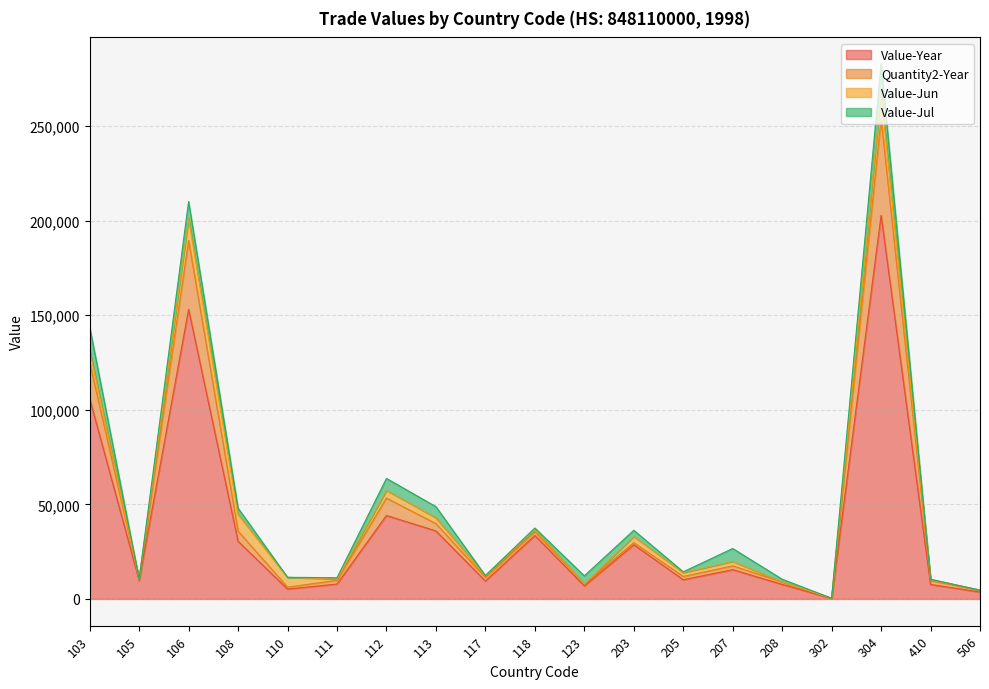

What is the highest value of the Value-Year series?

202808